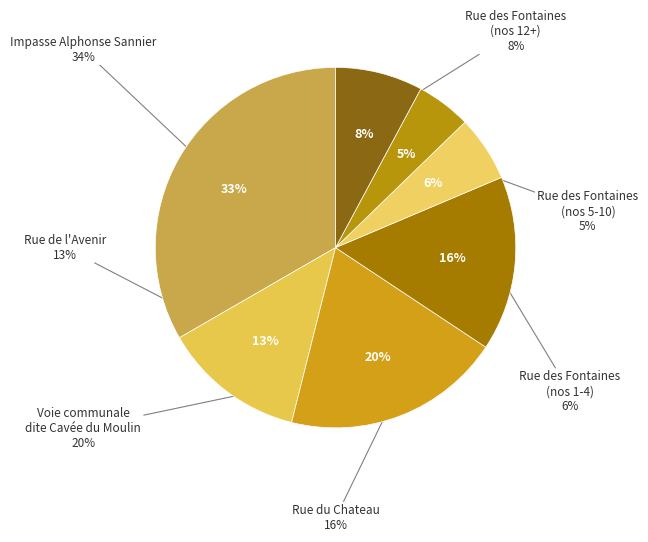

Does Rue des Fontaines (5-9) represent more than half of the total?

No